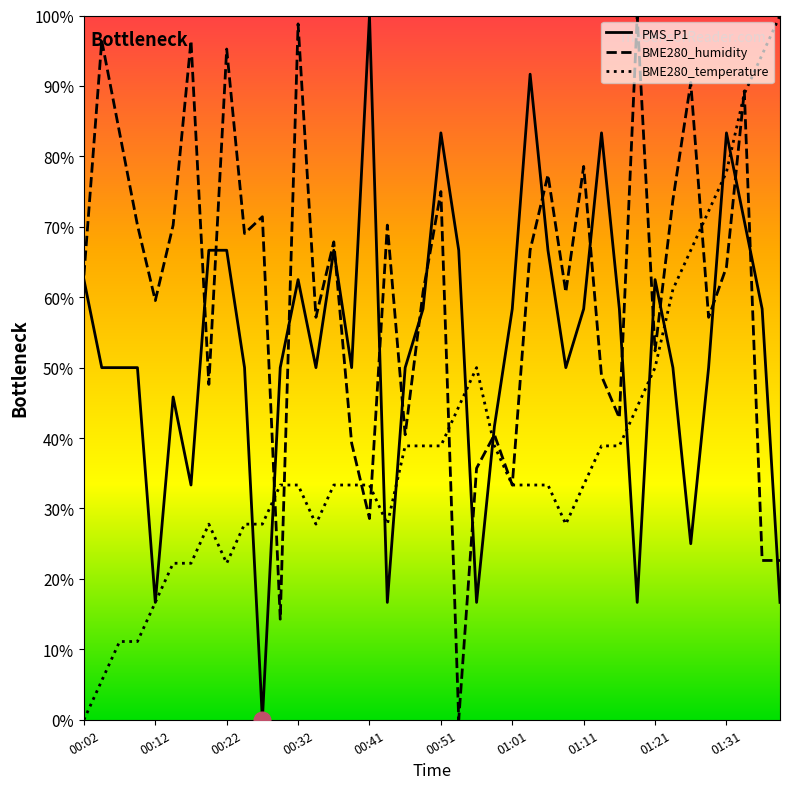

Which series has the largest total across all categories?

BME280_humidity